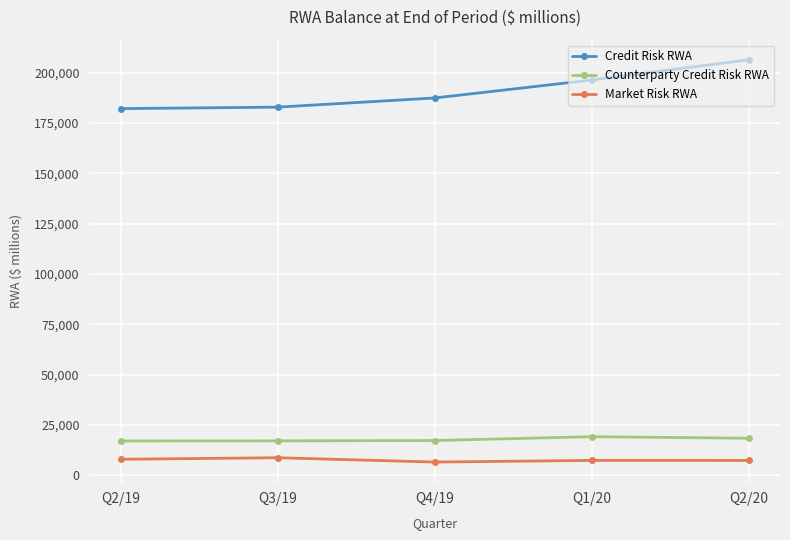

What is the sum of all Counterparty Credit Risk RWA values?

88808